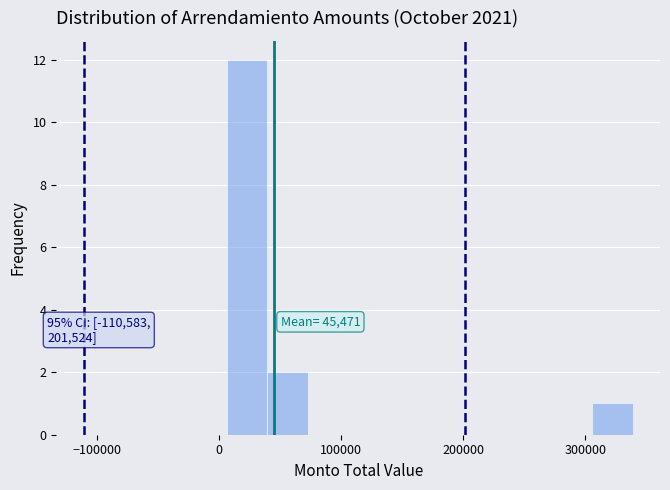

Read against the x-axis, roughly where is the centre of the tallest bar?

20000